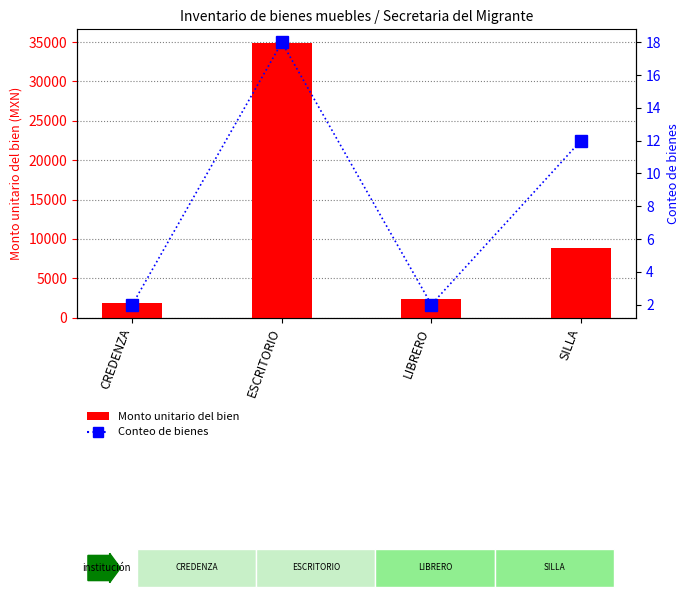

Reading left to right, extract all data points from this chart.

Monto unitario del bien: 1800.0	34873.1	2400.0	8900.0
Conteo de bienes: 2.0	18.0	2.0	12.0